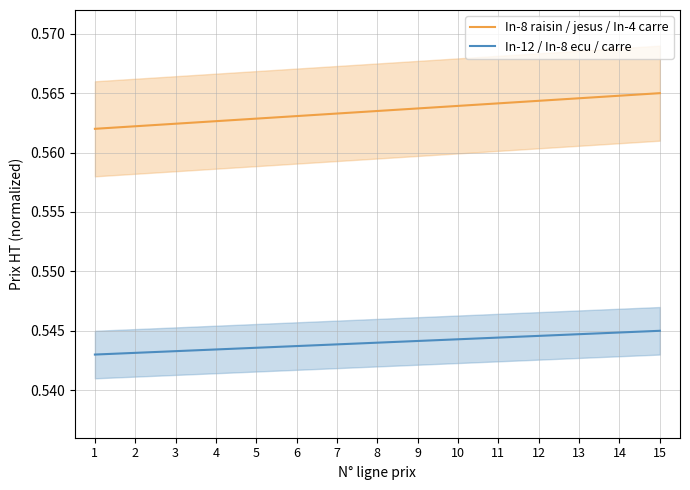

How many lines are shown in the chart?

2